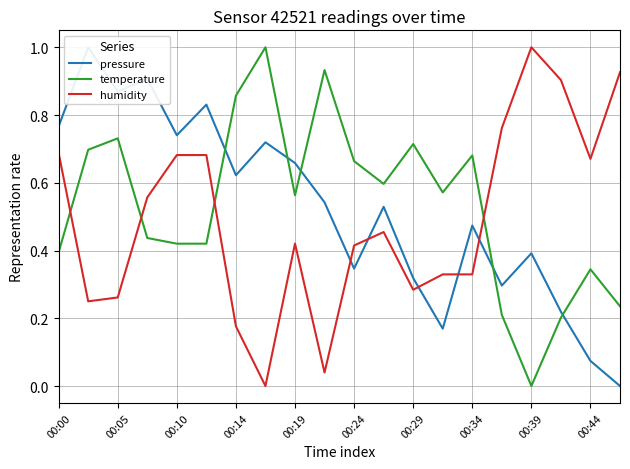

Which category has the lowest value in the temperature series?

00:39